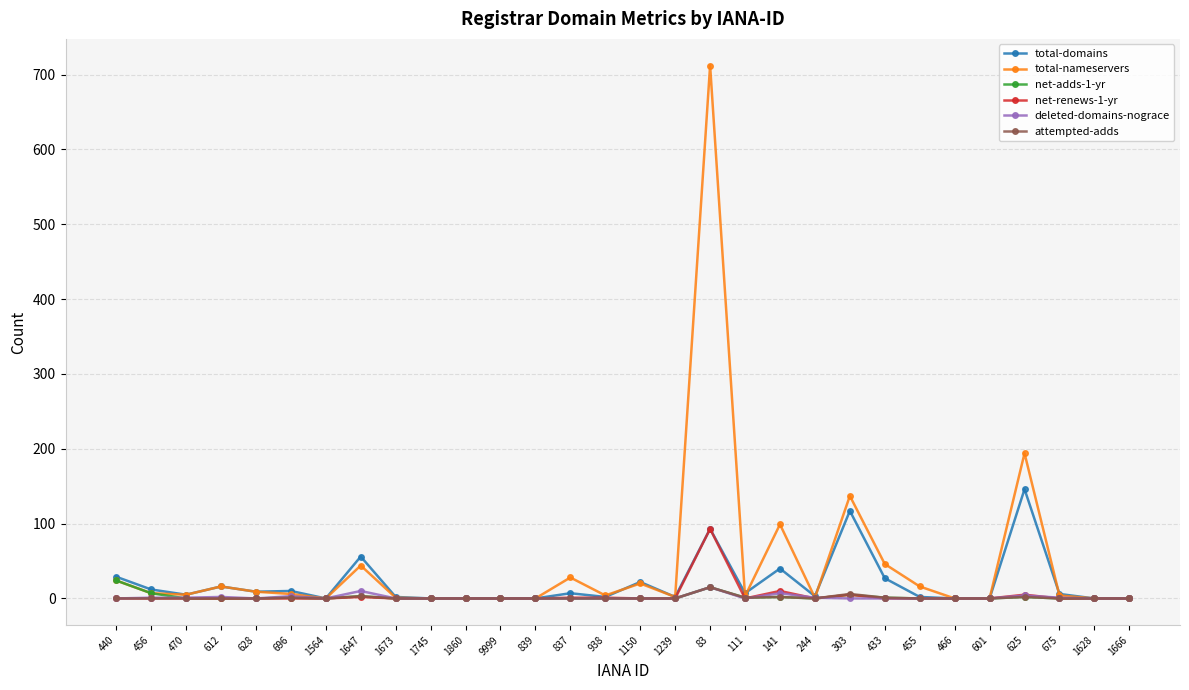

What is the value of the net-adds-1-yr point at the 1st from the left?

24